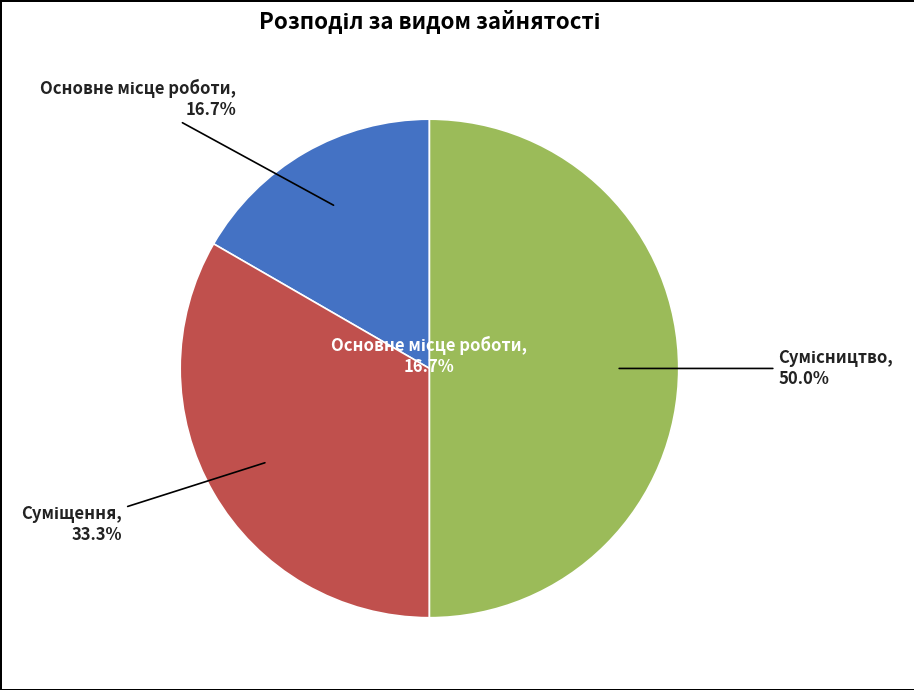

What is the change in value from Основне місце роботи to Сумісництво?

+2